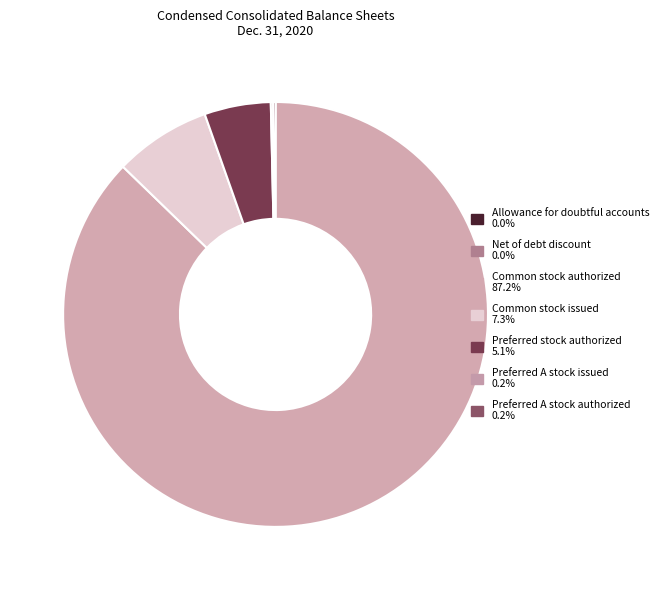

Which has a higher value, Preferred A stock authorized or Preferred A stock issued?

Preferred A stock authorized